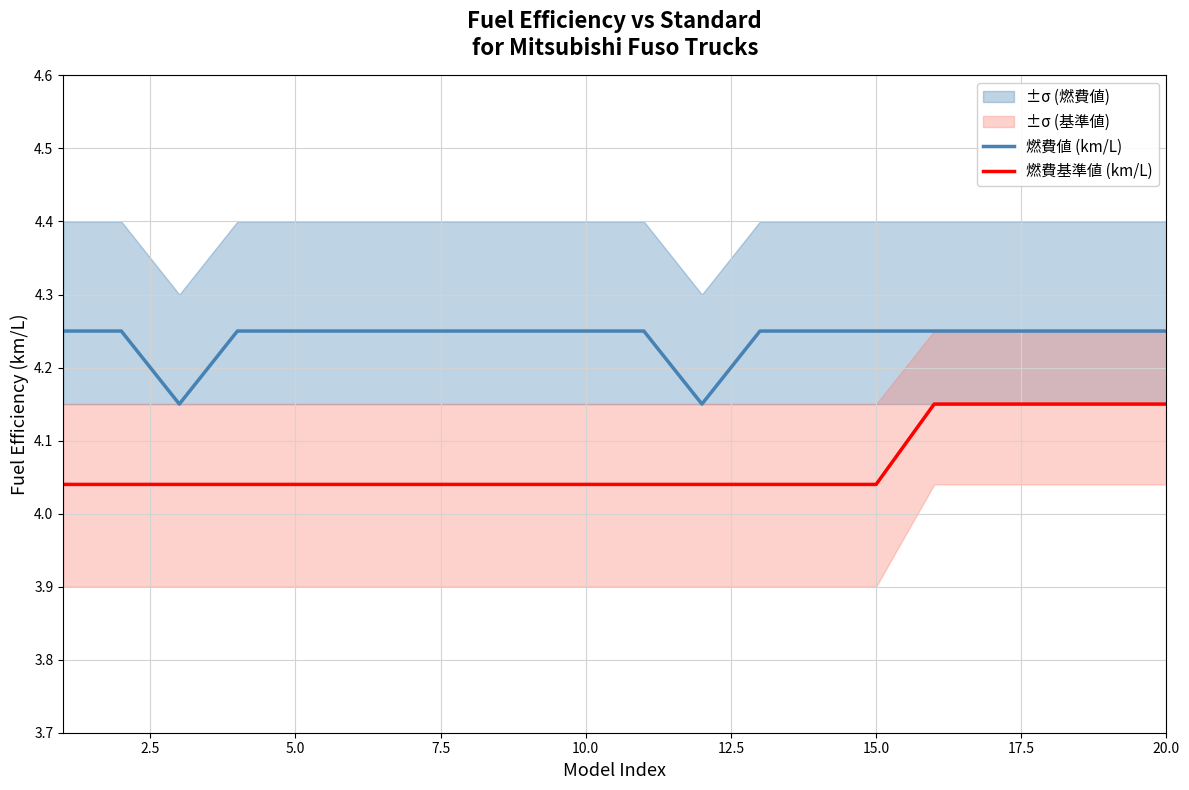

True or false: 燃費基準値 (km/L) has a value of 7.0 at 20.0.

False